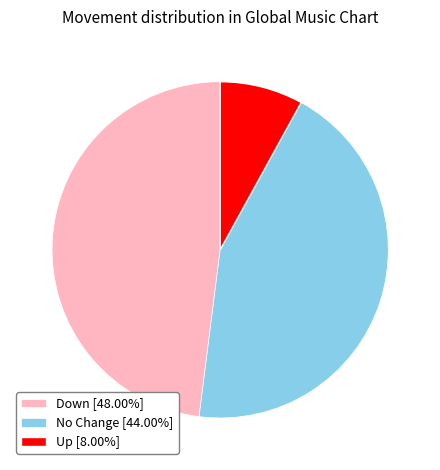

Count the number of slices in the pie.

3